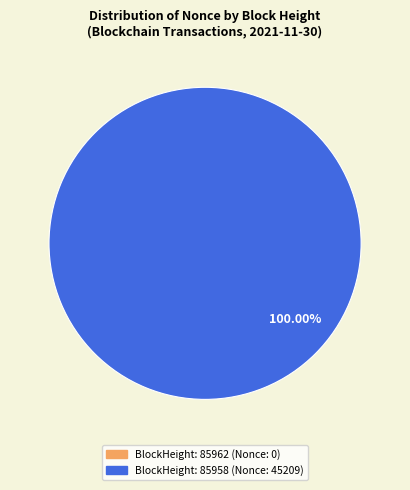

What is the largest slice in the pie chart?

85958